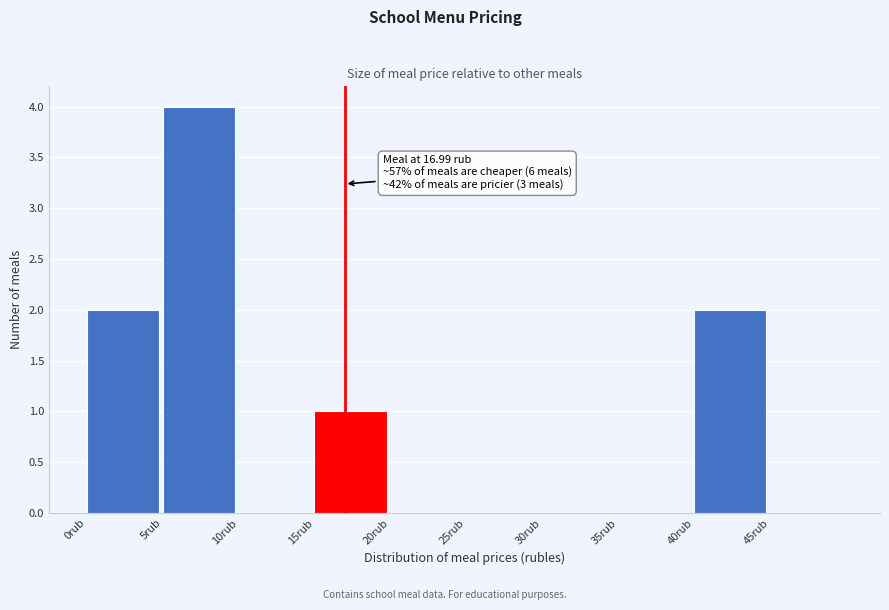

Which range on the x-axis has the tallest bar?

5 to 10